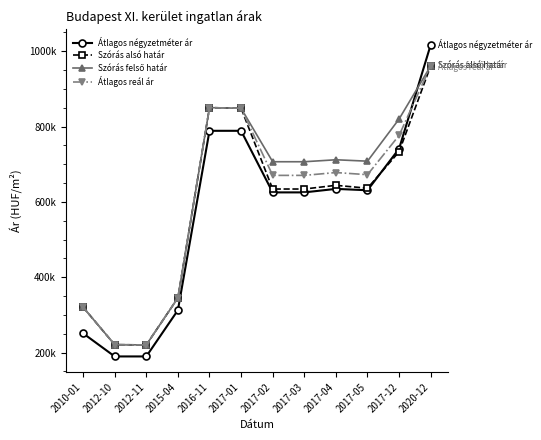

Is the value of Szórás alsó határ at 2010-01 greater than the value of Átlagos reál ár at 2017-12?

No